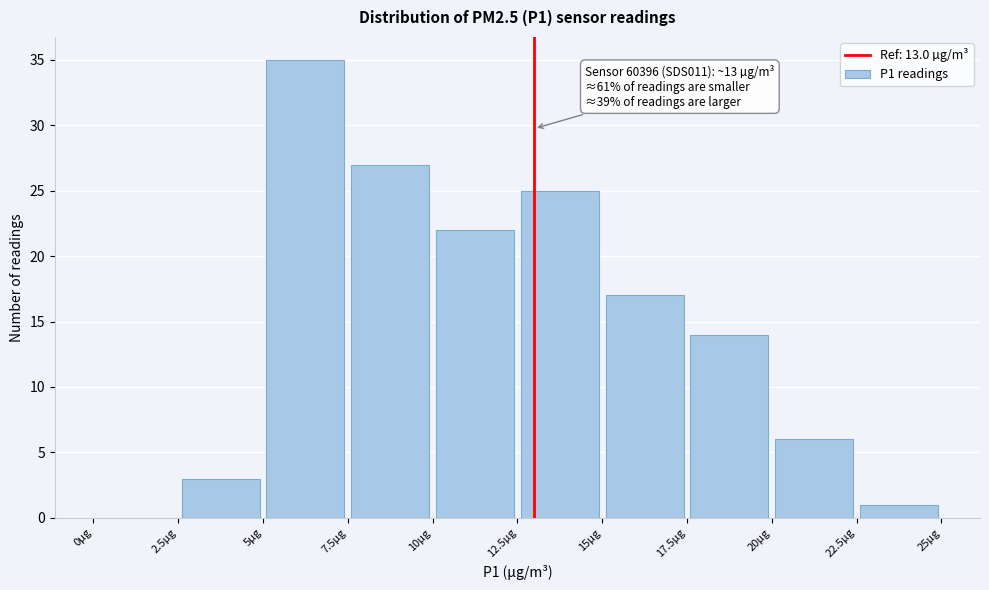

Over which range of the x-axis is the bar tallest?

5.0 to 7.5